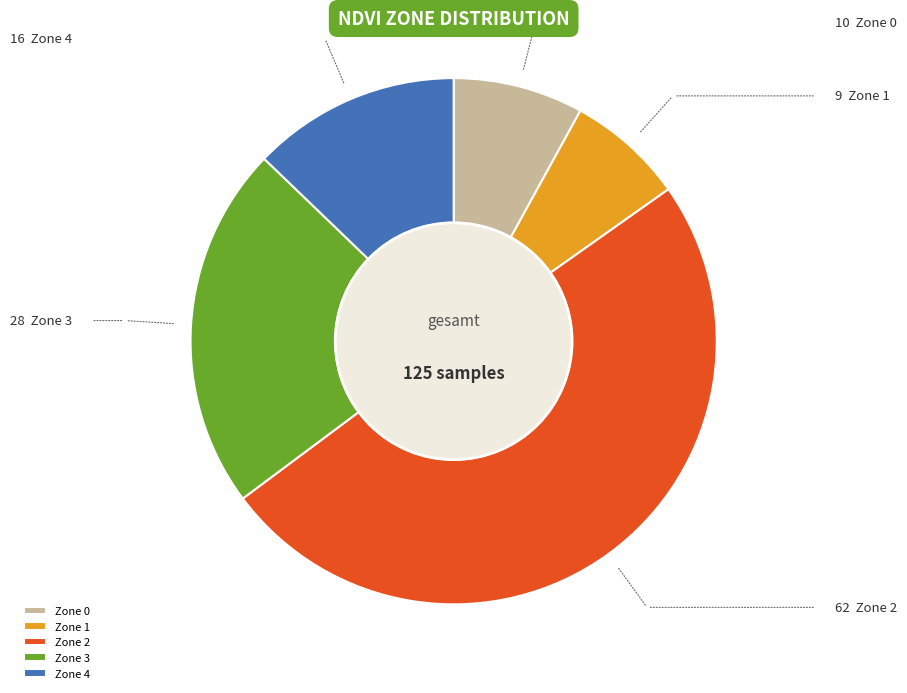

Does Zone 4 account for over 50% of the chart?

No